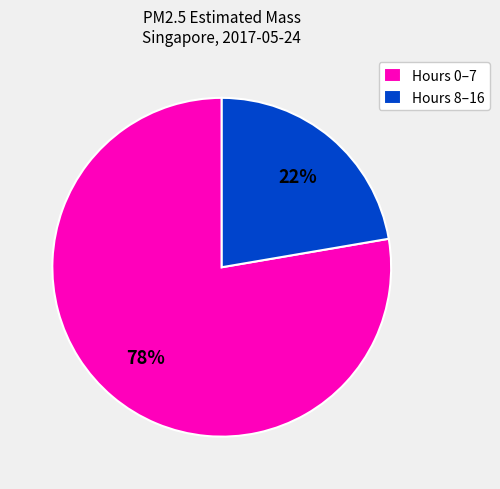

How many slices are in this pie chart?

2